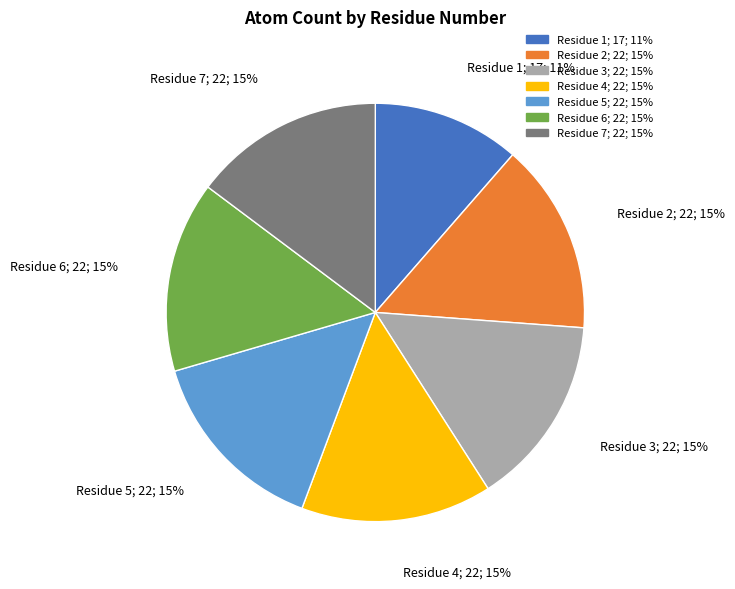

Is there a majority slice in this chart?

No